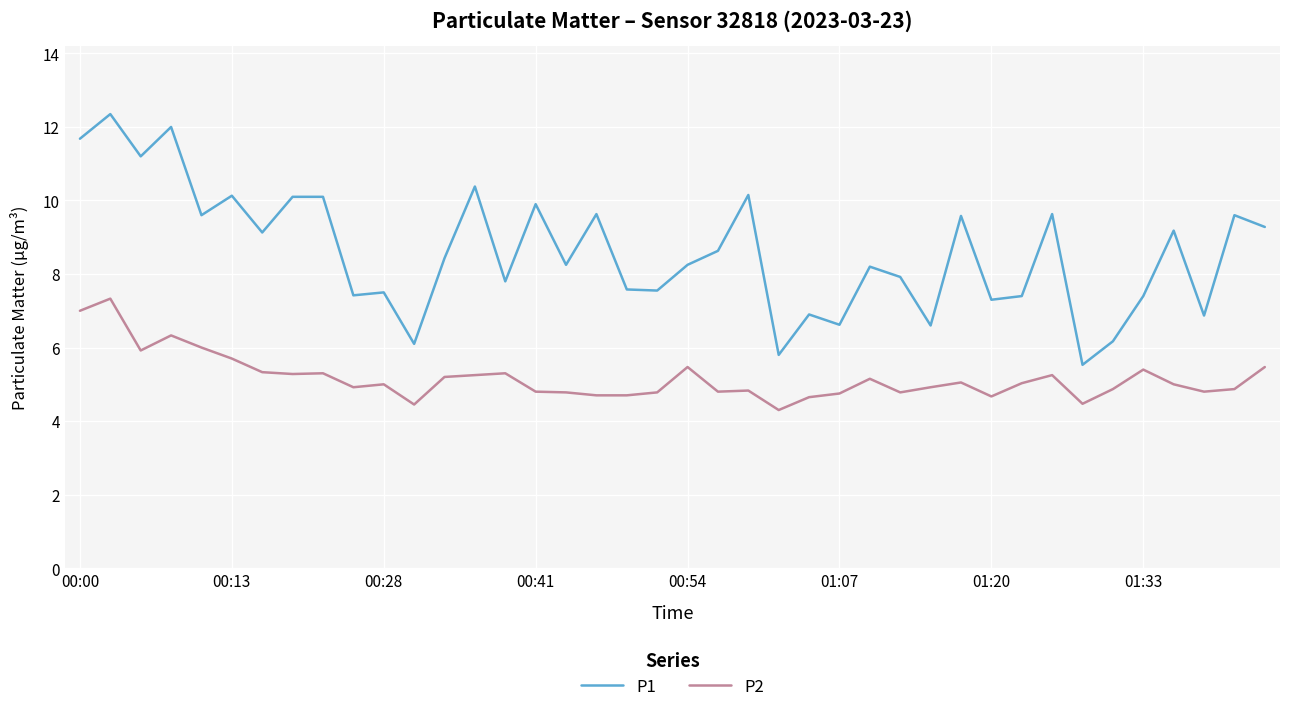

What is the difference between the maximum and minimum values in the P2 series?

3.0